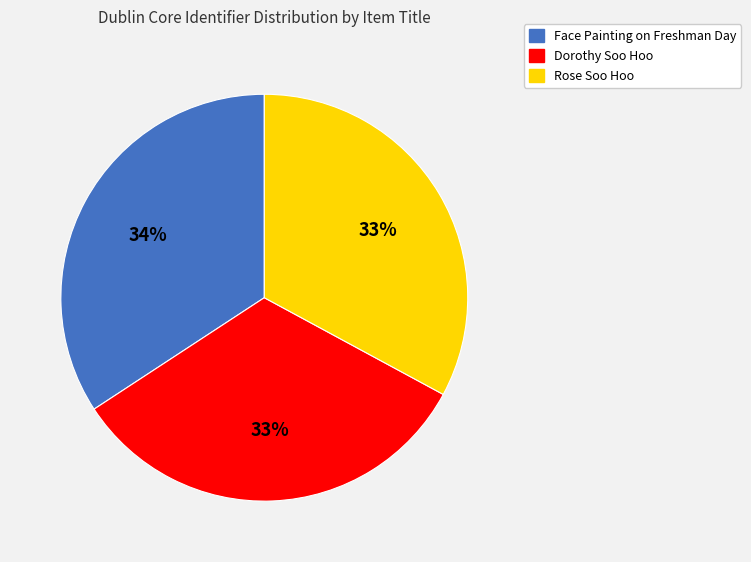

Which slice is the largest?

Face Painting on Freshman Day